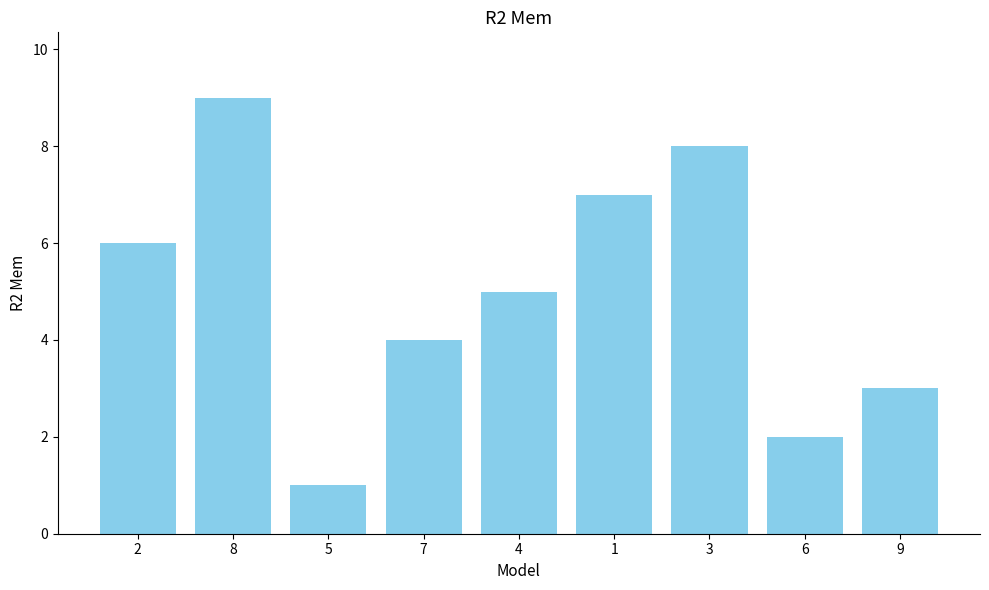

True or false: the data shows 1 at 7.

False